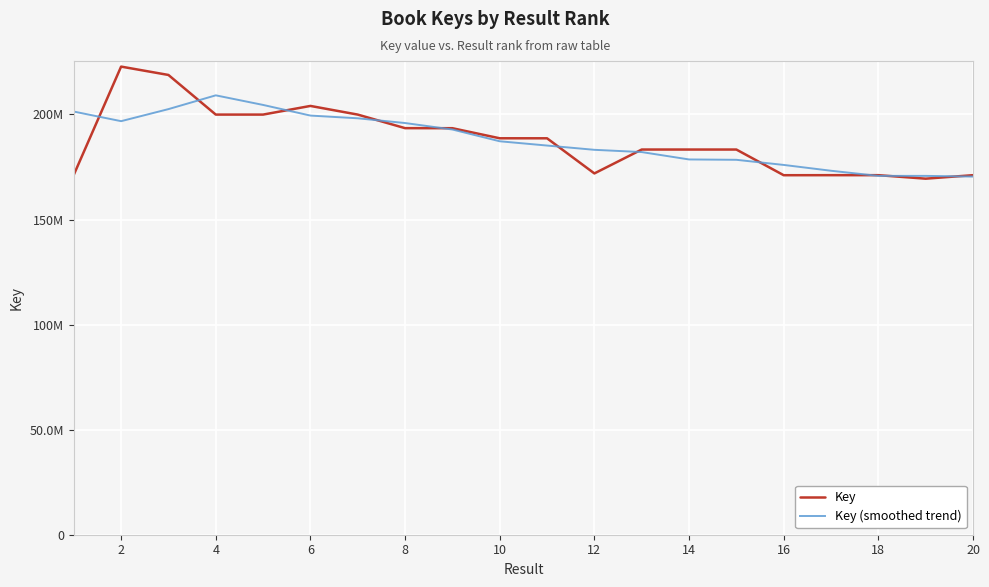

What are all the series names shown in the legend?

Key, Key (smoothed trend)